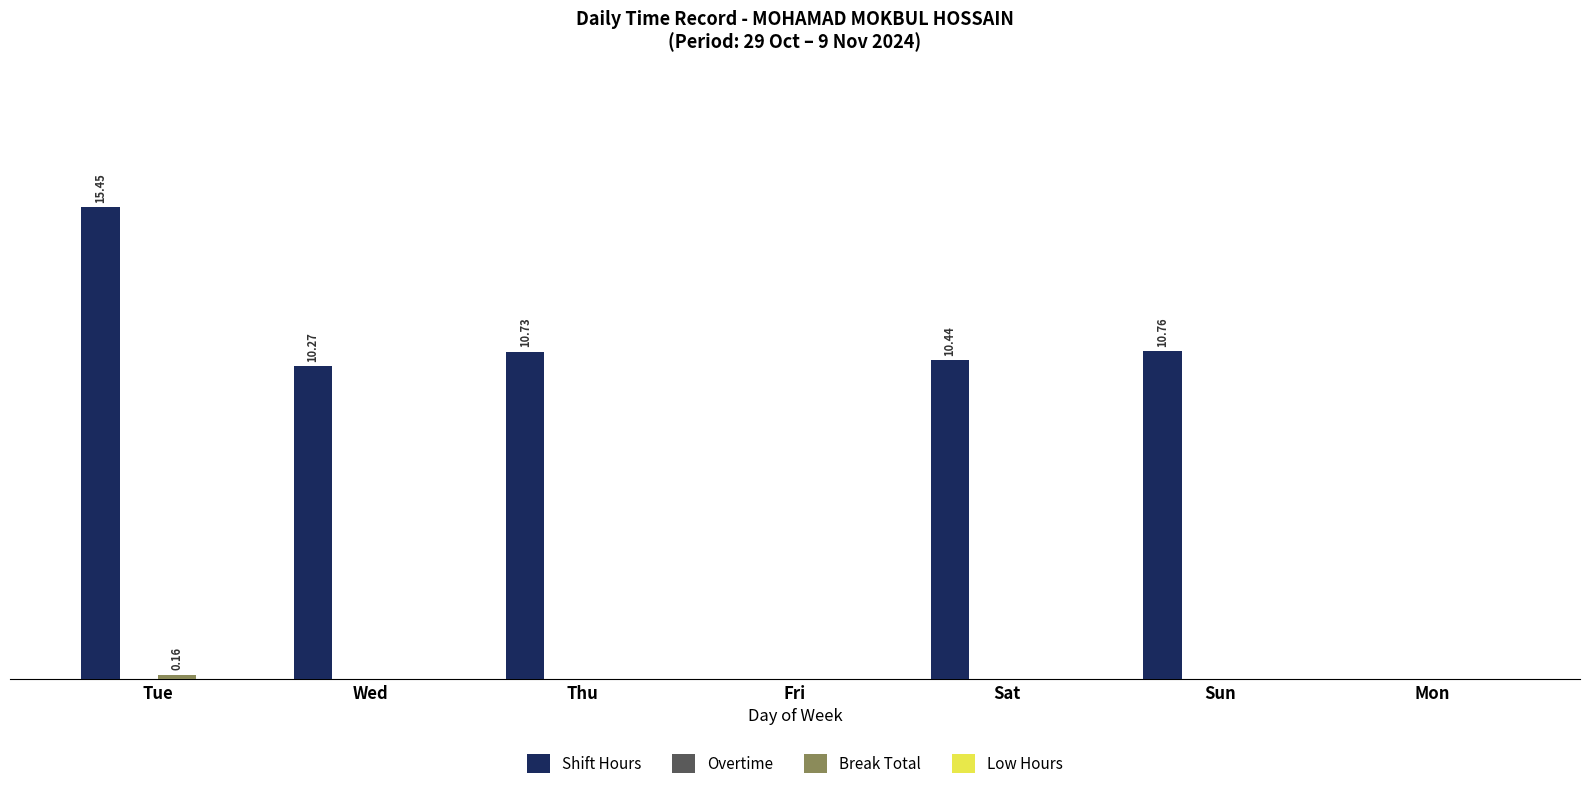

Are the bars grouped side by side (vs. stacked)?

Yes